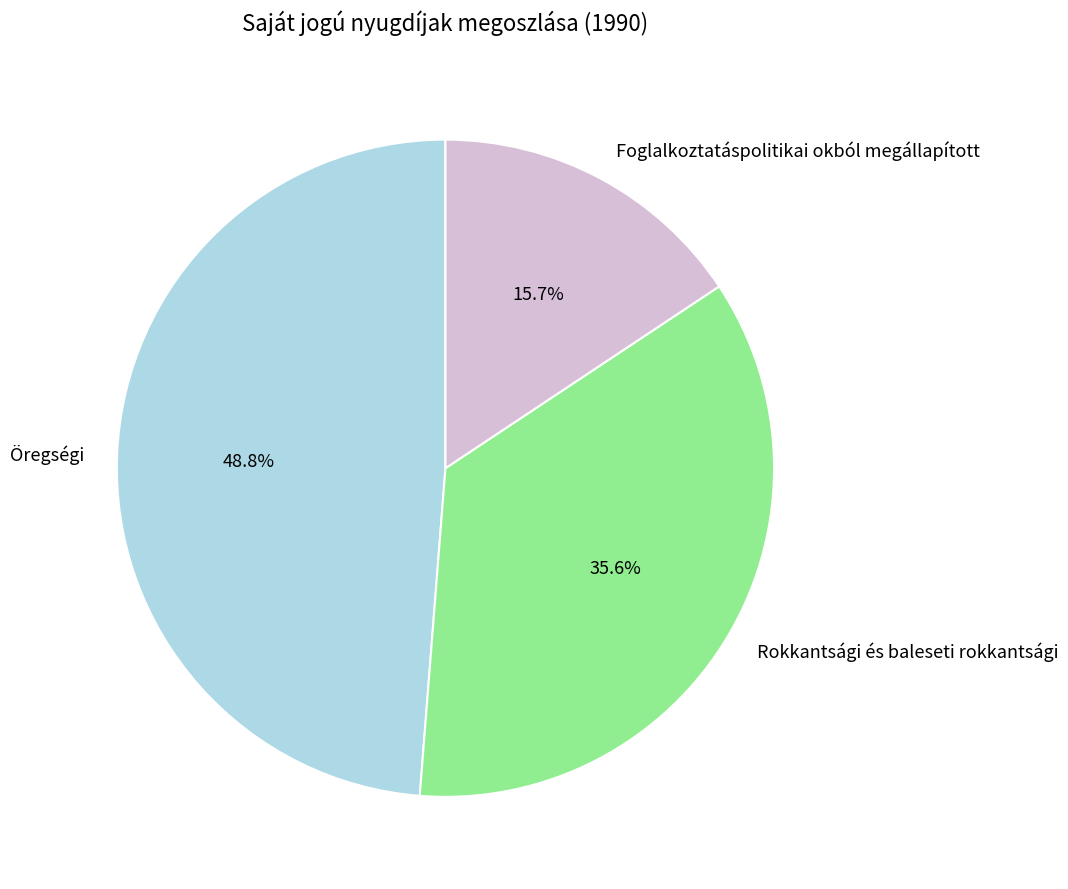

Which category has the smallest portion of the pie?

Foglalkoztatáspolitikai okból megállapított